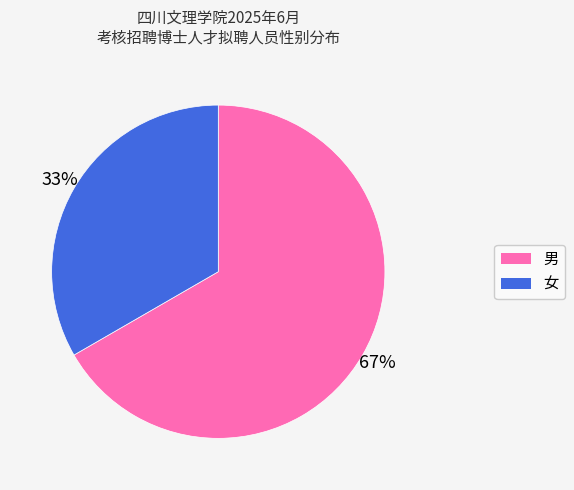

Is there a majority slice in this chart?

Yes